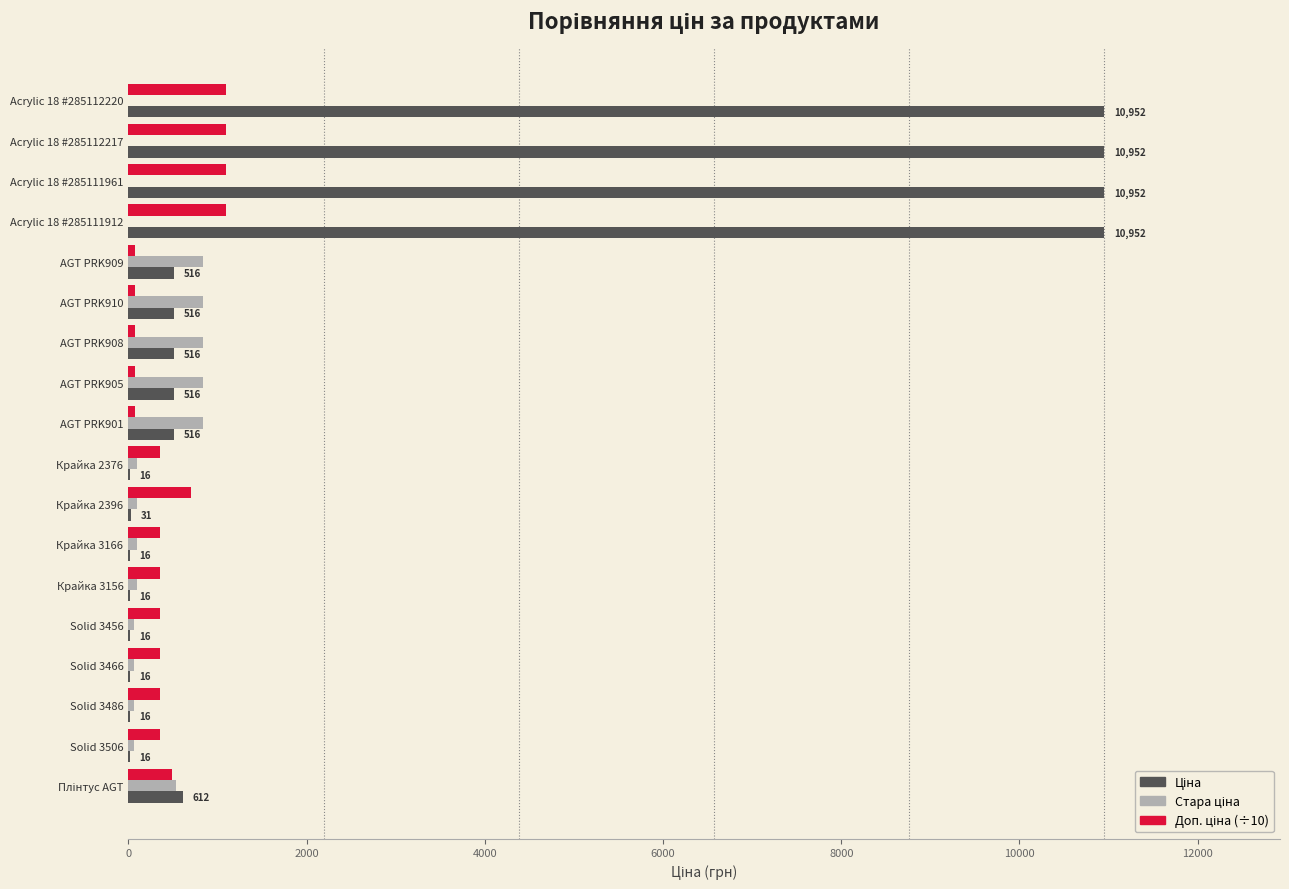

What is the value of the Доп. ціна (÷10) bar at the 2nd from the left?

1095.2